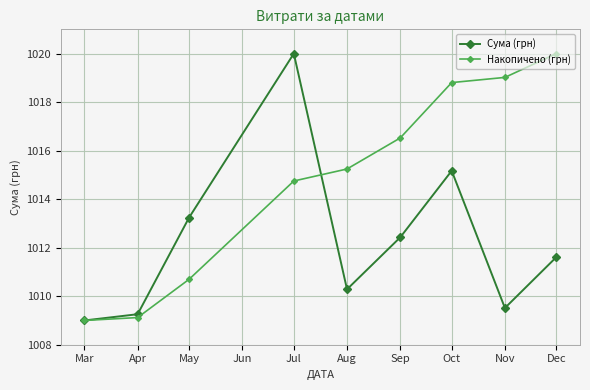

List the series in order of their overall mean, highest first.

Накопичено (грн), Сума (грн)